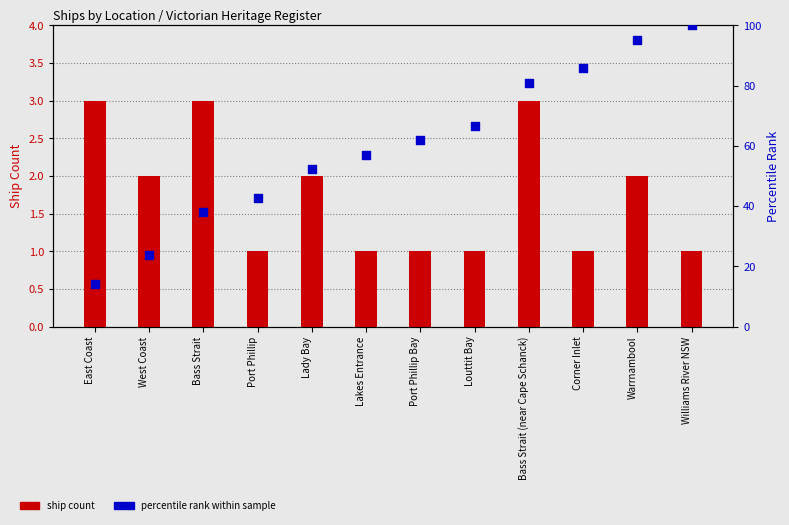

What is the total value across all series at Louttit Bay?

67.7